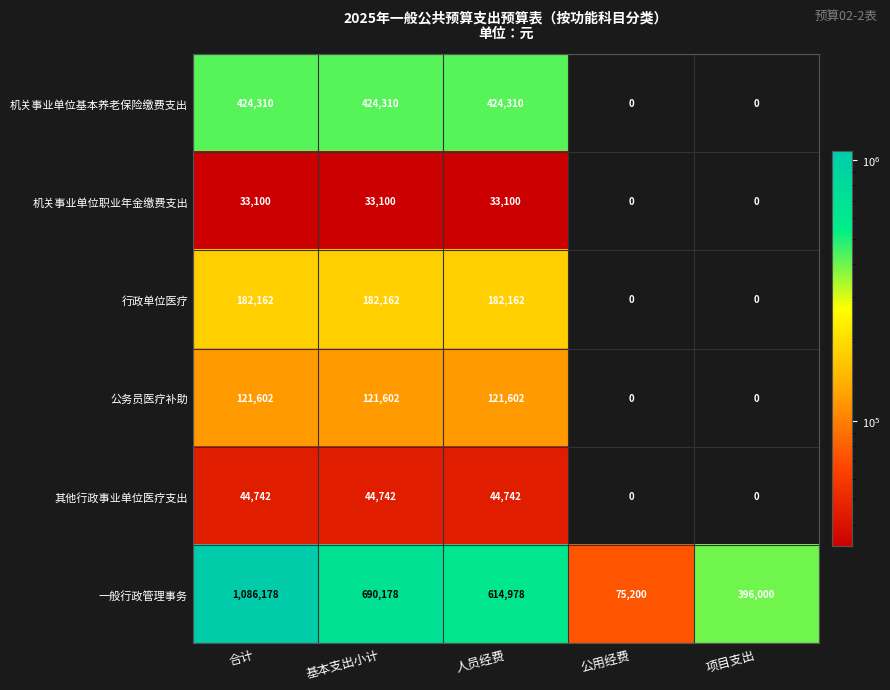

Rank the series at 人员经费 from lowest to highest value.

机关事业单位职业年金缴费支出, 其他行政事业单位医疗支出, 公务员医疗补助, 行政单位医疗, 机关事业单位基本养老保险缴费支出, 一般行政管理事务